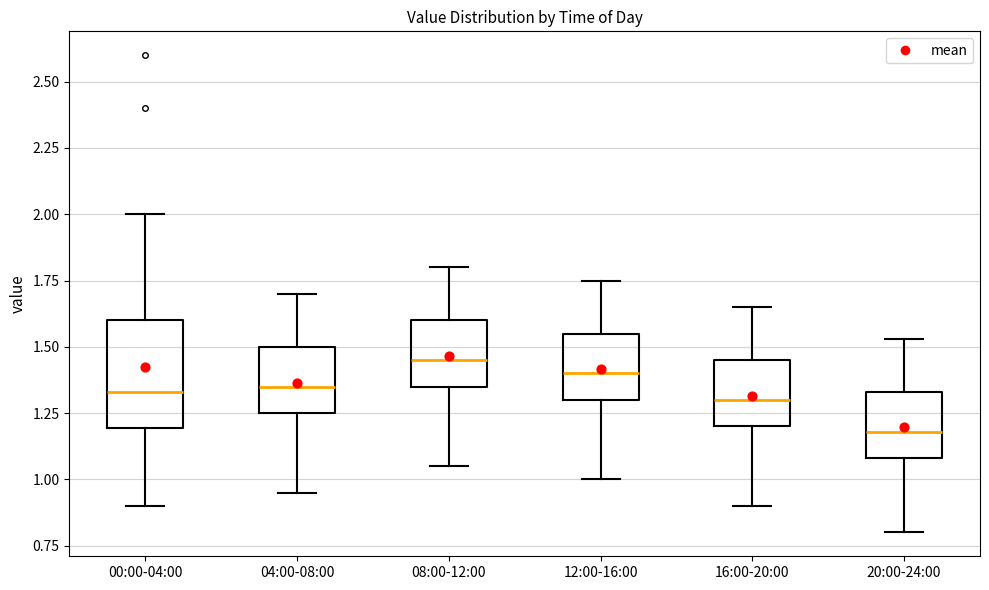

Reading left to right, read every box against the y-axis: the position of its median line, the range the box covers, and the ends of its whiskers. The values are not printed on the chart, so give them approximately, as read against the axis.

00:00-04:00: median 1.35, box 1.20 to 1.60, whiskers 0.90 to 2.00
04:00-08:00: median 1.35, box 1.25 to 1.50, whiskers 0.95 to 1.70
08:00-12:00: median 1.45, box 1.35 to 1.60, whiskers 1.05 to 1.80
12:00-16:00: median 1.40, box 1.30 to 1.55, whiskers 1.00 to 1.75
16:00-20:00: median 1.30, box 1.20 to 1.45, whiskers 0.90 to 1.65
20:00-24:00: median 1.20, box 1.10 to 1.35, whiskers 0.80 to 1.55